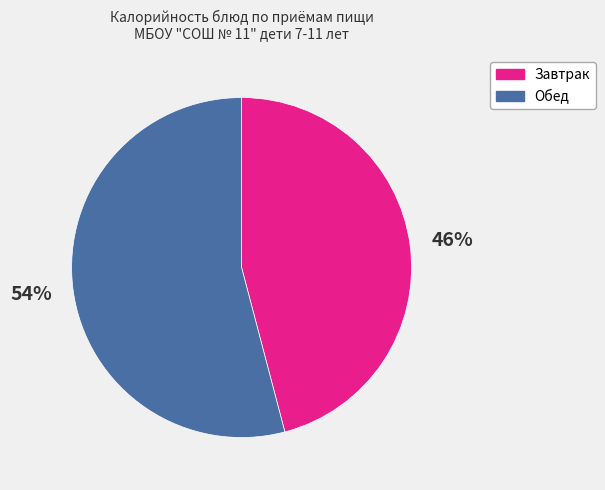

Between Завтрак and Обед, which is larger?

Обед